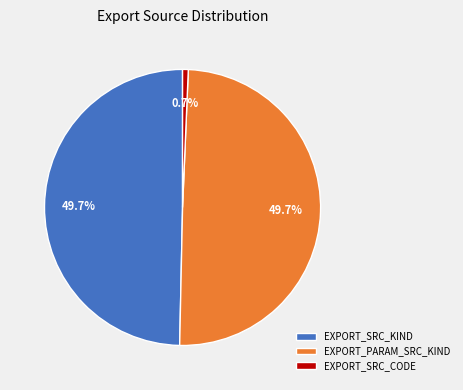

To the nearest percent, what portion does EXPORT_SRC_KIND represent?

50%